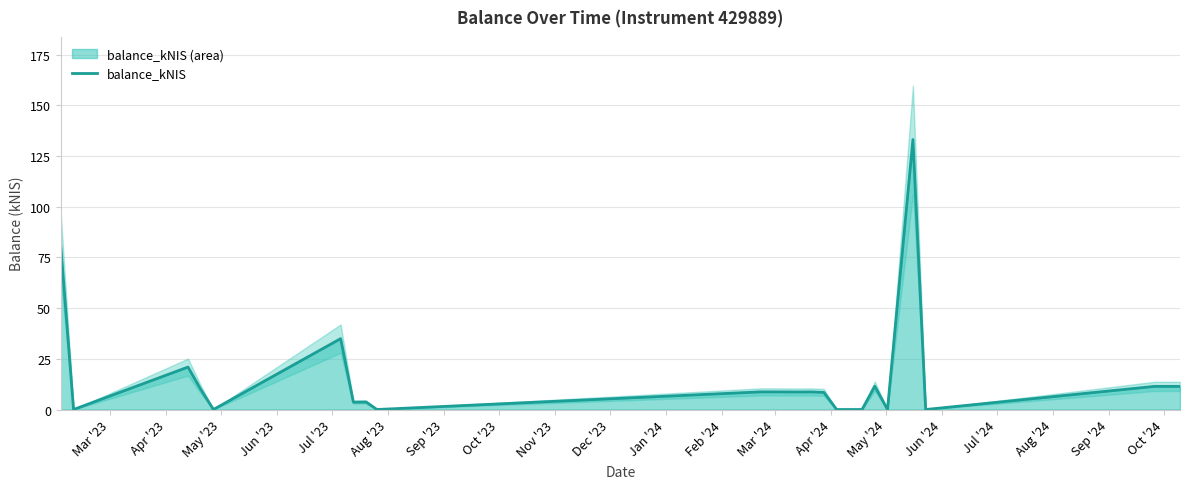

What is the highest value of the balance_kNIS series?

133.2